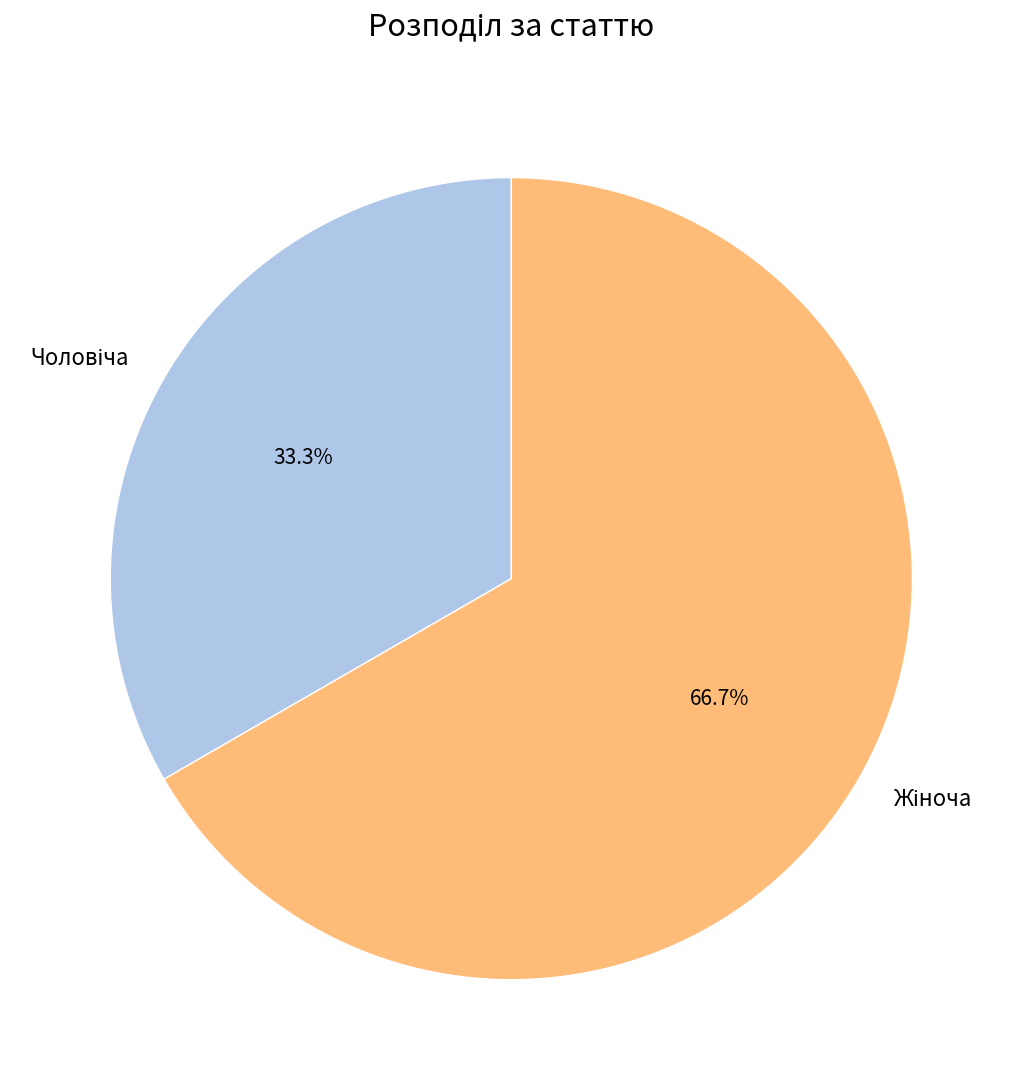

Is there a majority slice in this chart?

Yes